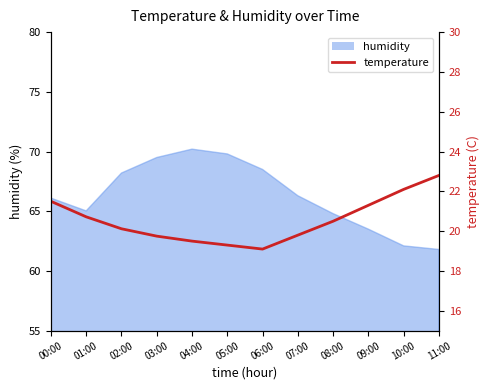

Reading right to left, list all the values displayed in this chart.

11:00=22.8	10:00=22.1	09:00=21.3	08:00=20.5	07:00=19.8	06:00=19.1	05:00=19.3	04:00=19.5	03:00=19.8	02:00=20.1	01:00=20.7	00:00=21.5